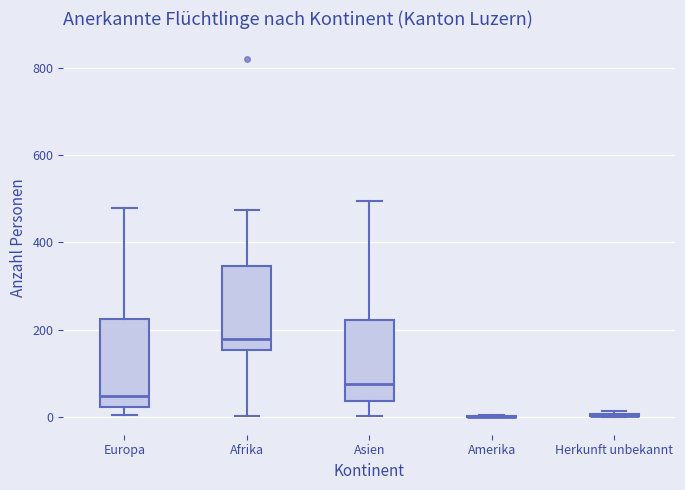

Reading left to right, read every box against the y-axis: the position of its median line, the range the box covers, and the ends of its whiskers. The values are not printed on the chart, so give them approximately, as read against the axis.

Europa: median 40, box 20 to 220, whiskers 0 to 480
Afrika: median 180, box 160 to 340, whiskers 0 to 480
Asien: median 80, box 40 to 220, whiskers 0 to 500
Amerika: box collapsed to a line at 0, whiskers 0 to 0
Herkunft unbekannt: box collapsed to a line at 0, whiskers 0 to 20